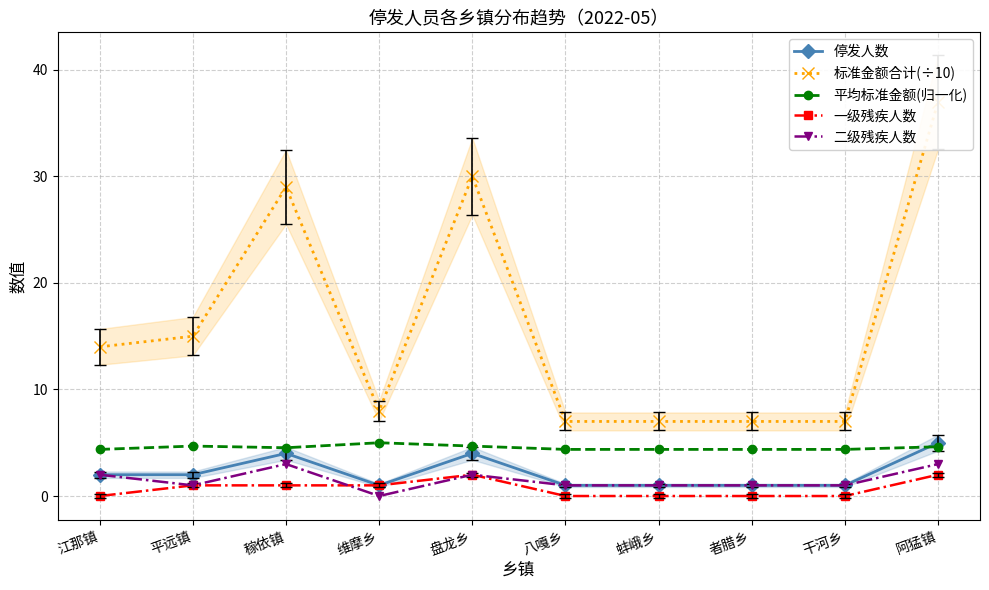

Reading left to right, what are all the values shown in this chart?

停发人数: 2.0	2.0	4.0	1.0	4.0	1.0	1.0	1.0	1.0	5.0
标准金额合计(÷10): 14.0	15.0	29.0	8.0	30.0	7.0	7.0	7.0	7.0	37.0
平均标准金额(归一化): 4.4	4.7	4.5	5.0	4.7	4.4	4.4	4.4	4.4	4.6
一级残疾人数: 0.0	1.0	1.0	1.0	2.0	0.0	0.0	0.0	0.0	2.0
二级残疾人数: 2.0	1.0	3.0	0.0	2.0	1.0	1.0	1.0	1.0	3.0